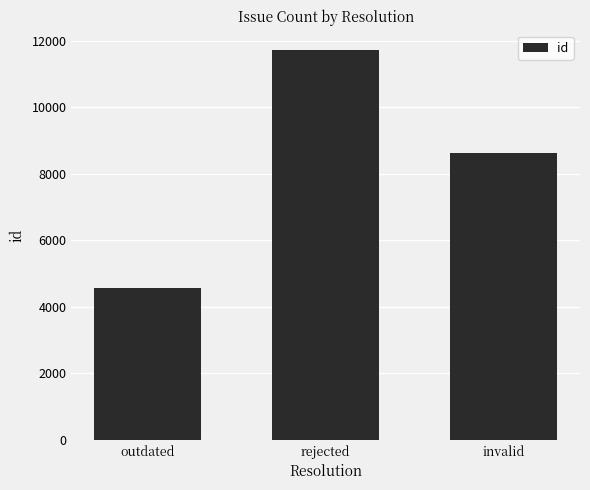

What is the minimum value shown in the chart?

4561